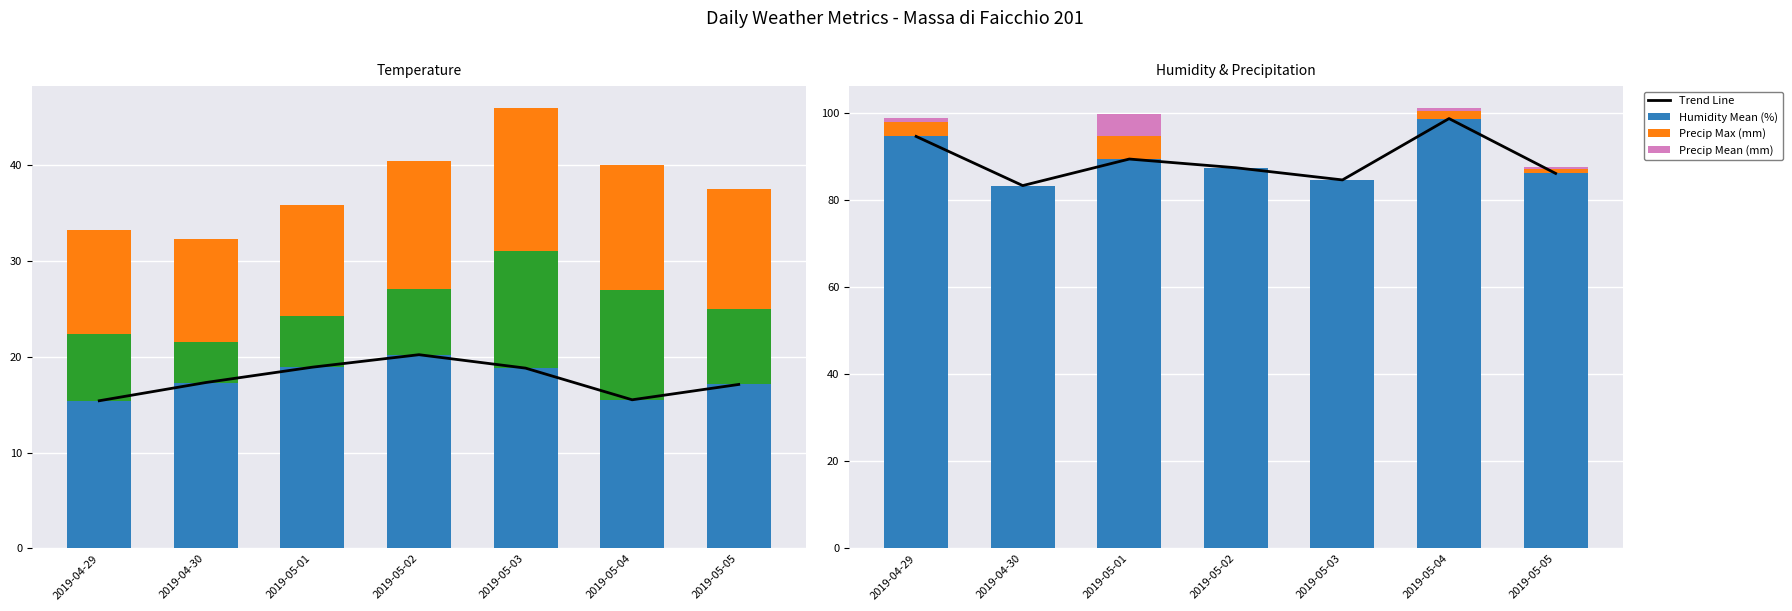

How many data points in Temp Max (°C) are less than 17?

2